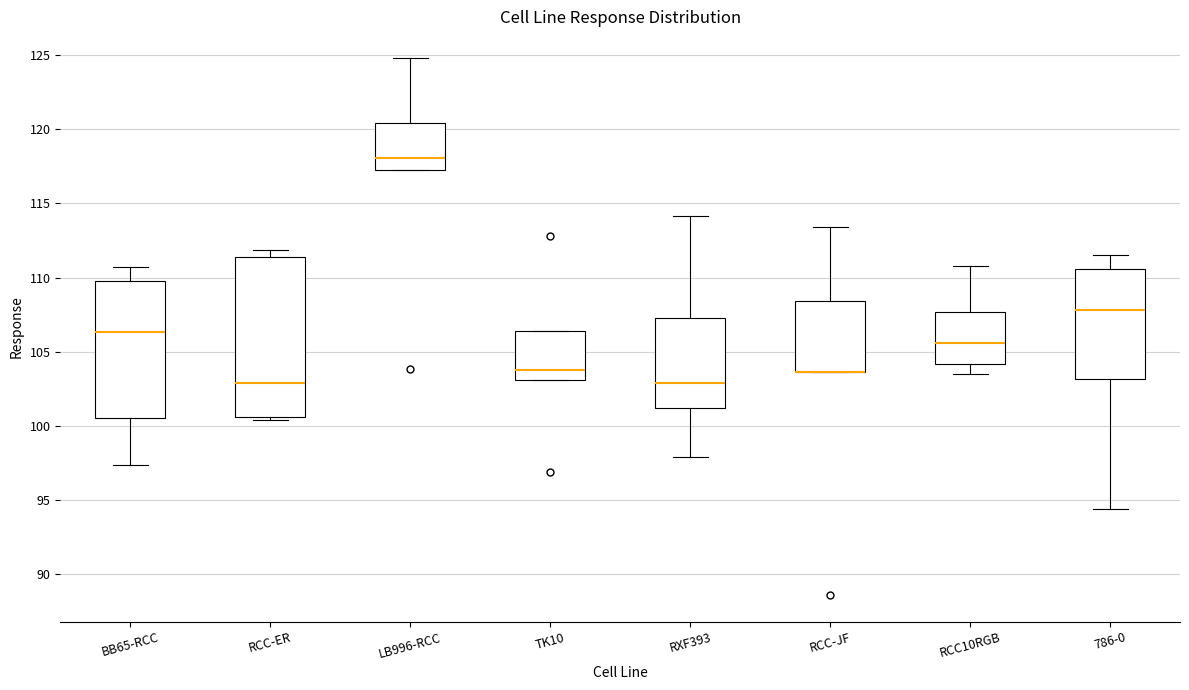

Comparing the boxes themselves (not the whiskers), which one is the tallest?

RCC-ER